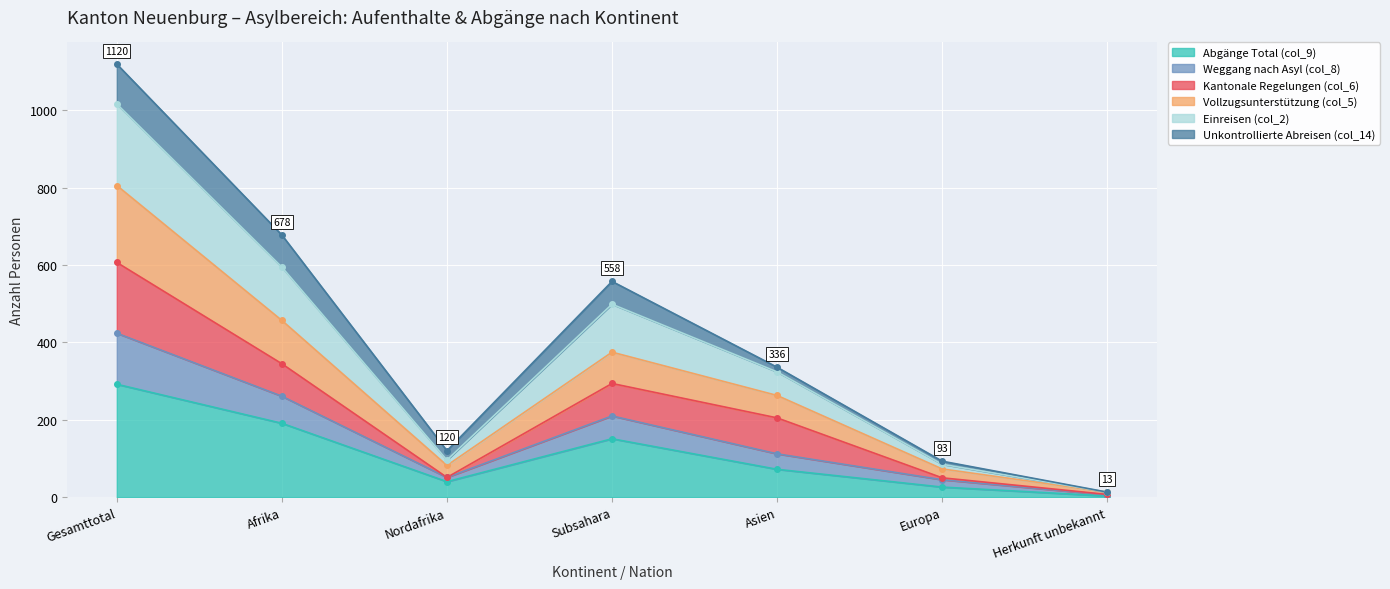

List the labels in order of Abgänge Total (col_9) value, smallest first.

Herkunft unbekannt, Europa, Nordafrika, Asien, Subsahara, Afrika, Gesamttotal